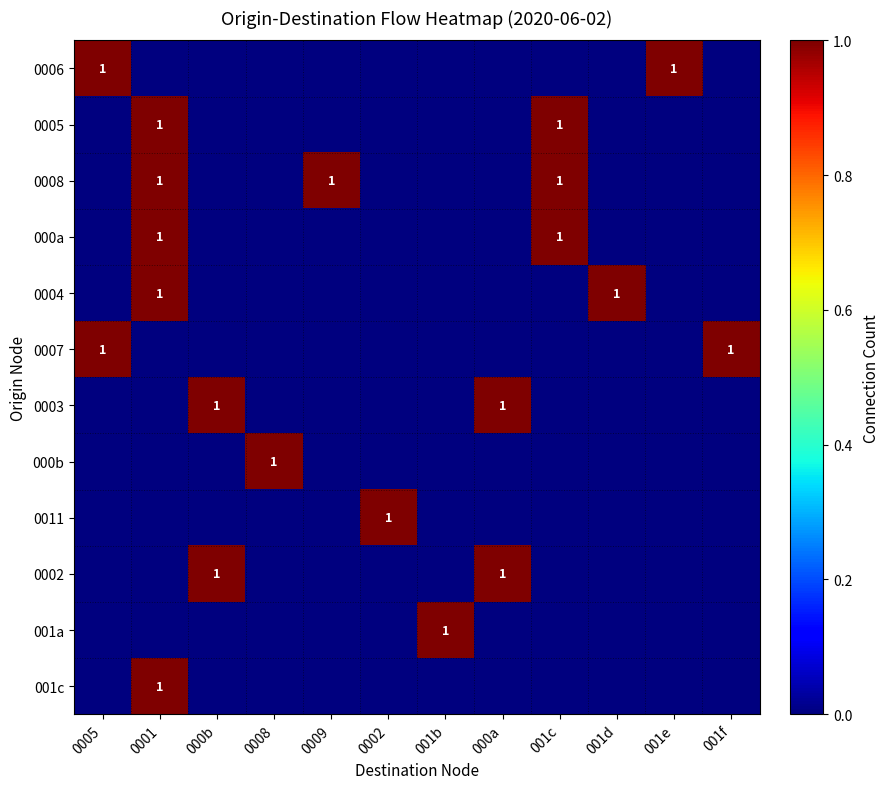

The 0005 series shows 1 at 001c. True or false?

True